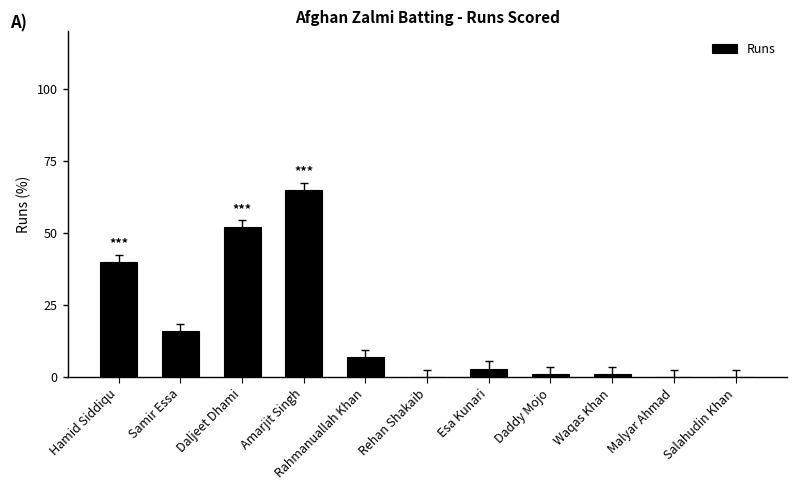

What is the maximum value shown in the chart?

65